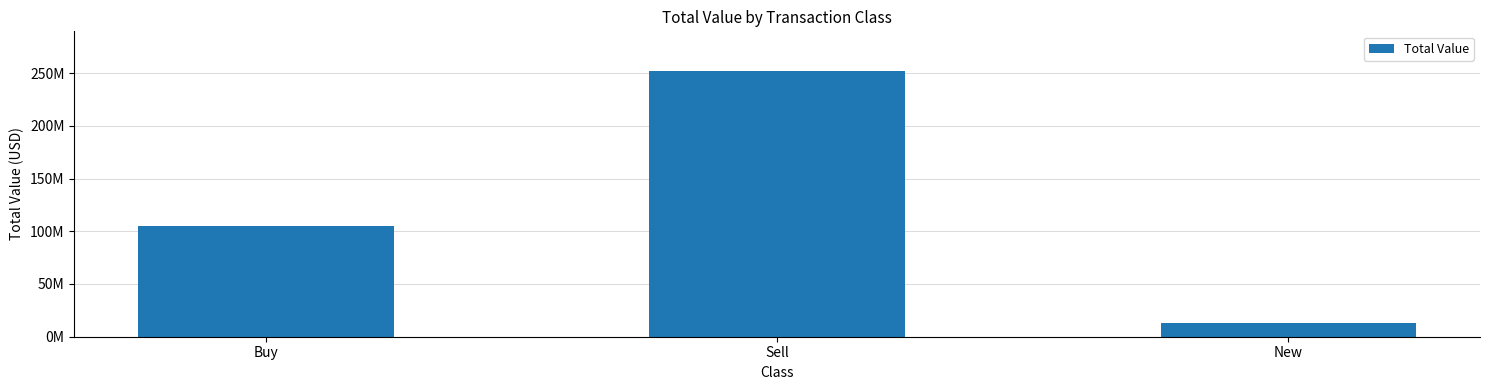

What is the value of the 3rd bar from the left?

12763000